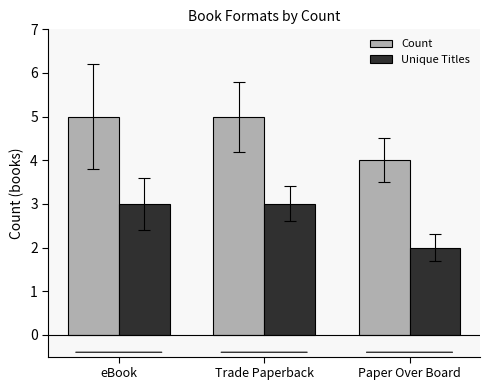

How many Count values are between 4 and 5?

3